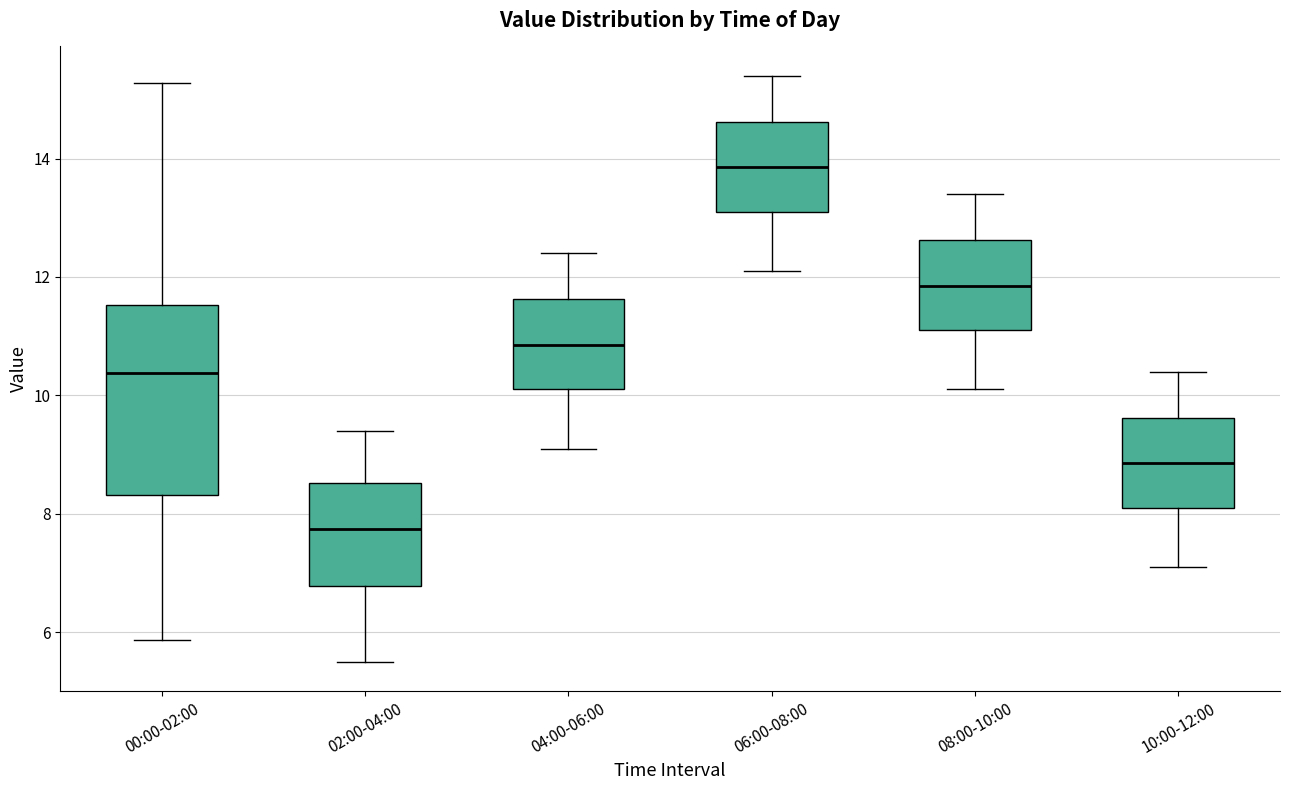

Reading left to right, read every box against the y-axis: the position of its median line, the range the box covers, and the ends of its whiskers. The values are not printed on the chart, so give them approximately, as read against the axis.

00:00-02:00: median 10.4, box 8.4 to 11.6, whiskers 5.8 to 15.2
02:00-04:00: median 7.8, box 6.8 to 8.6, whiskers 5.6 to 9.4
04:00-06:00: median 10.8, box 10.2 to 11.6, whiskers 9.2 to 12.4
06:00-08:00: median 13.8, box 13.2 to 14.6, whiskers 12.2 to 15.4
08:00-10:00: median 11.8, box 11.2 to 12.6, whiskers 10.2 to 13.4
10:00-12:00: median 8.8, box 8.2 to 9.6, whiskers 7.2 to 10.4